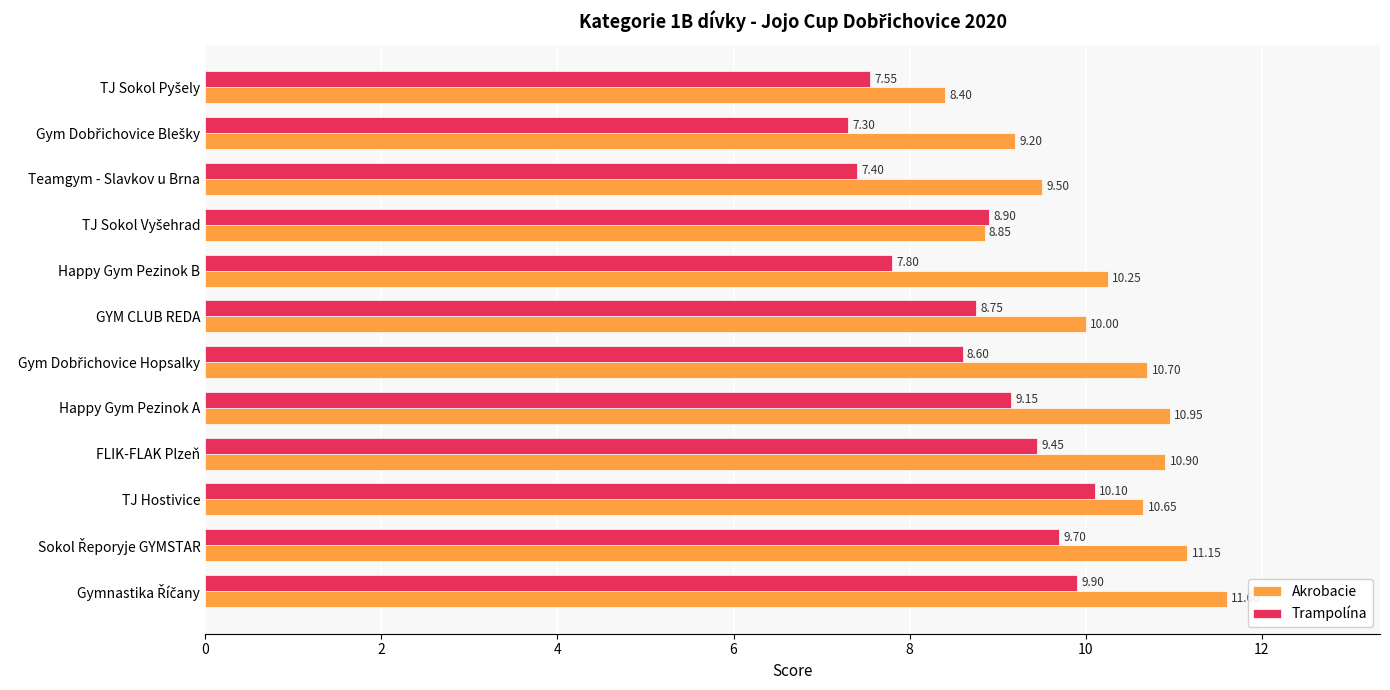

What are all the series names shown in the legend?

Akrobacie, Trampolína